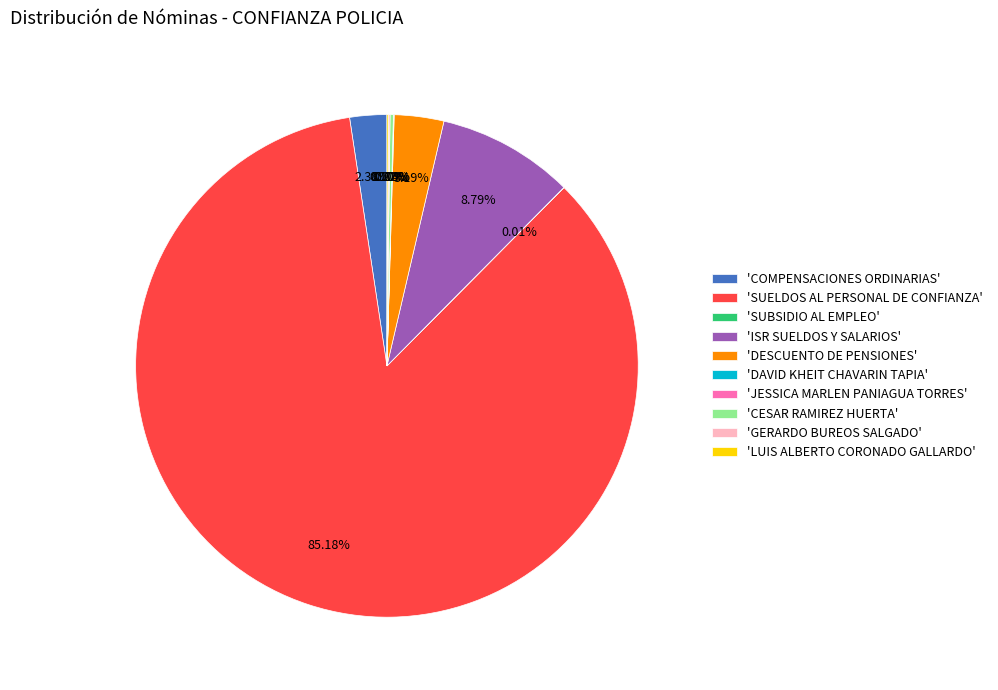

Which slice is the largest?

'SUELDOS AL PERSONAL DE CONFIANZA'